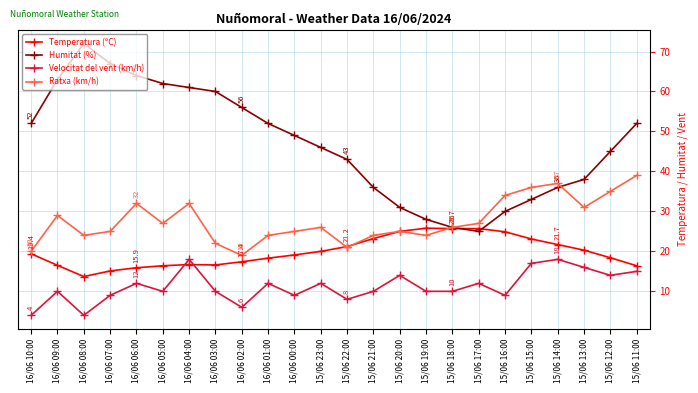

What is the difference between the highest and lowest values at 16/06 01:00?

40.0